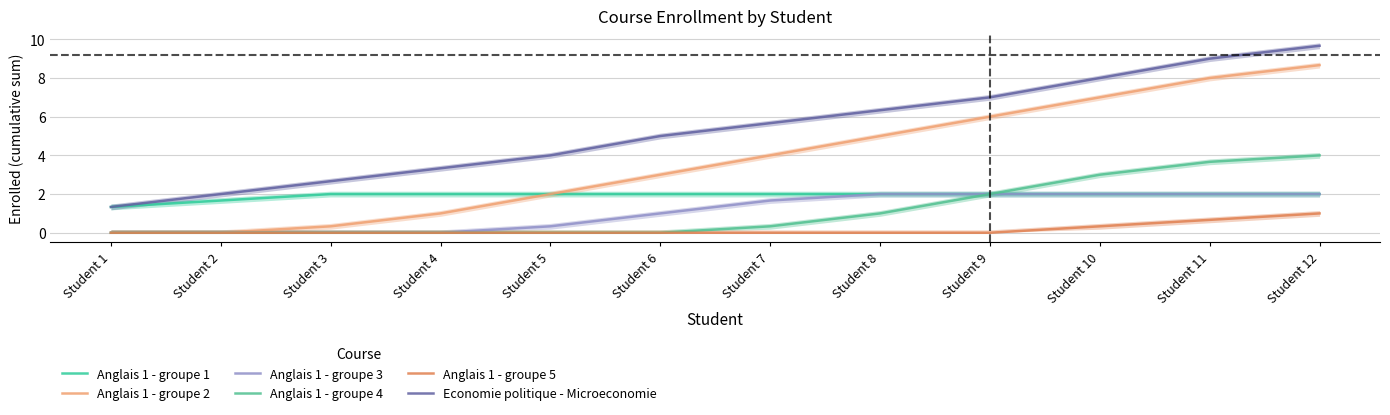

True or false: Economie politique - Microeconomie and Anglais 1 - groupe 1 cross at least once.

False